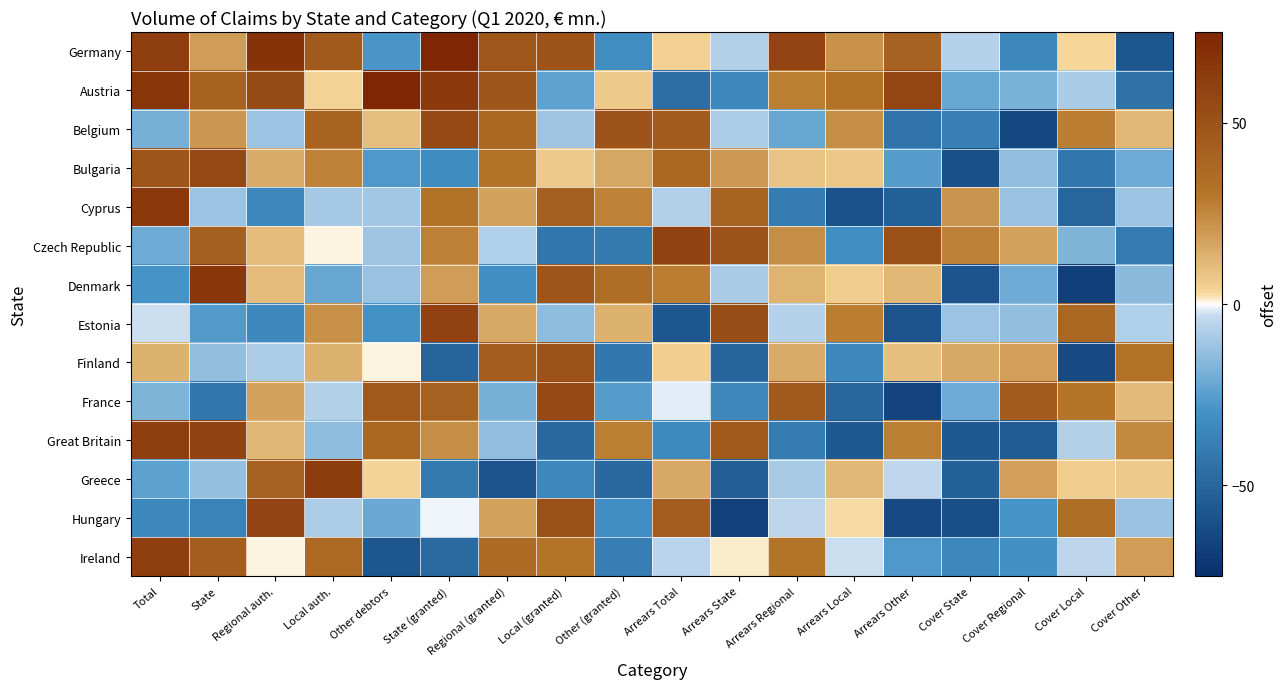

Count the number of categories in the chart.

18